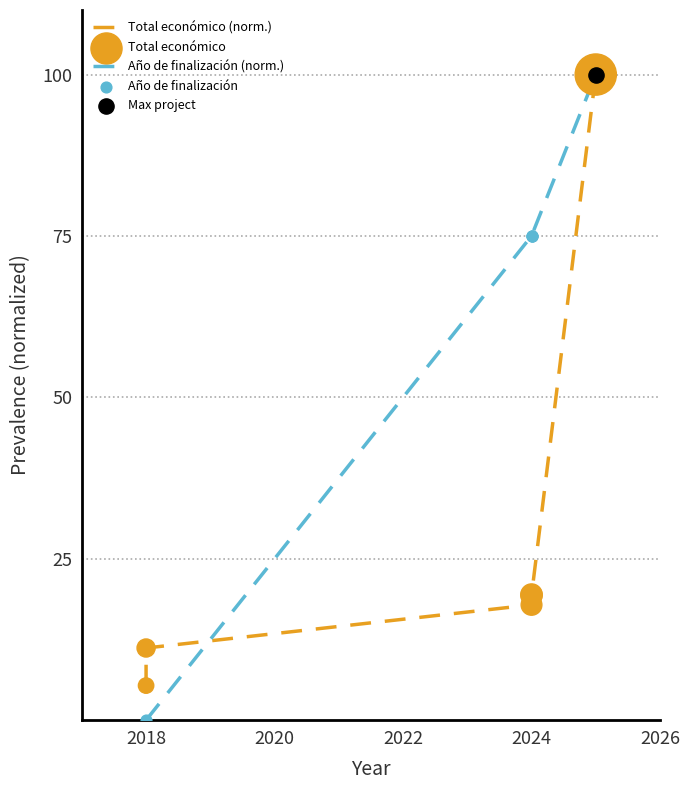

Which has a higher value, 2018 or 2024?

2024